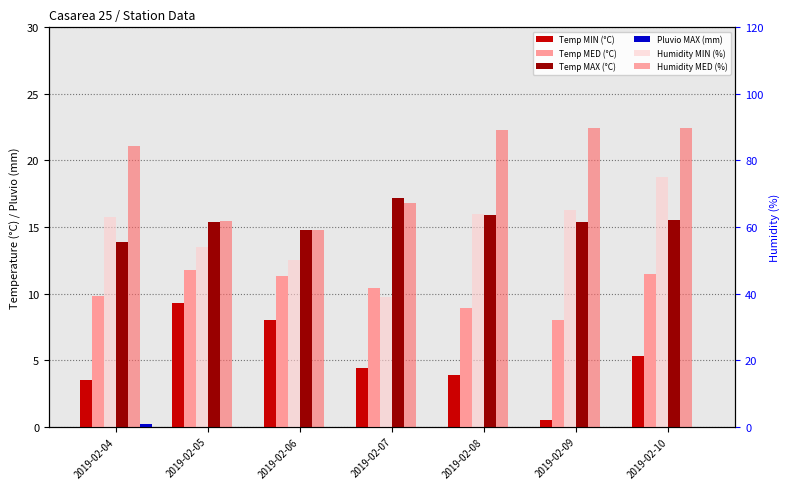

What is the maximum value shown in the chart?

89.6